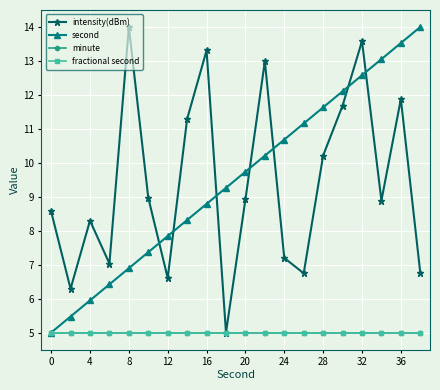

True or false: intensity(dBm) and fractional second cross at least once.

False